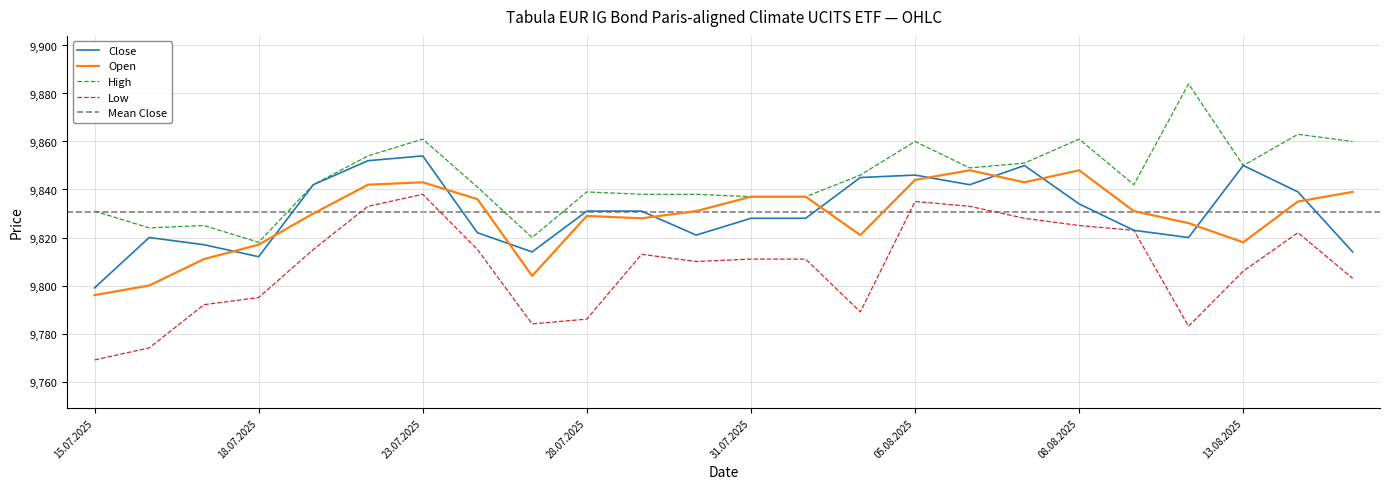

What is the value of the Open point at the 21st from the left?

9826